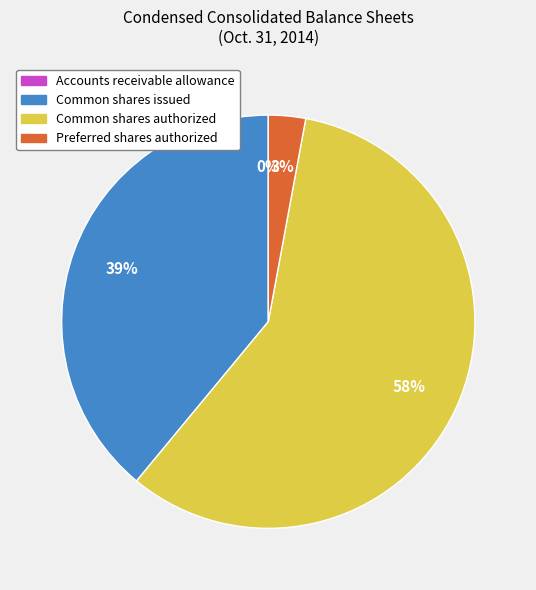

Does Common shares authorized account for over 50% of the chart?

Yes